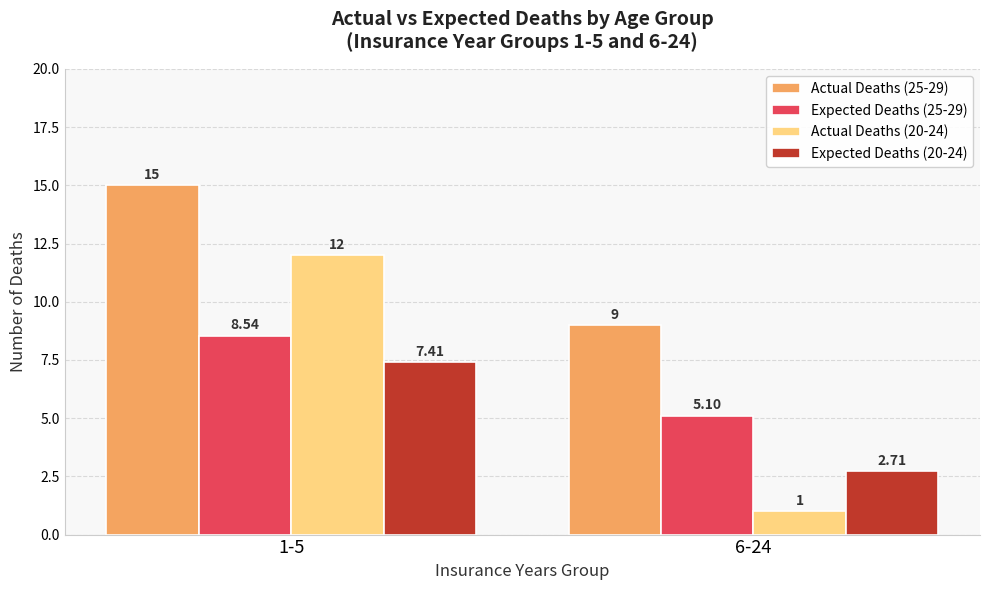

Between 1-5 and 6-24, which series saw the biggest shift?

Actual Deaths (20-24)